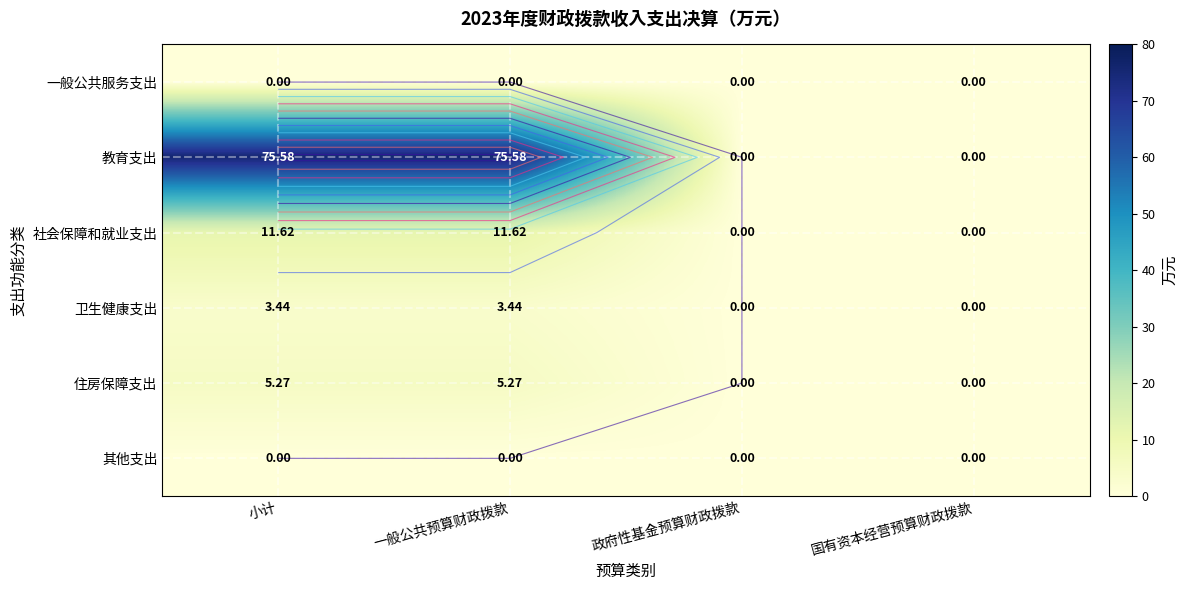

At how many categories does at least one series exceed 2?

2